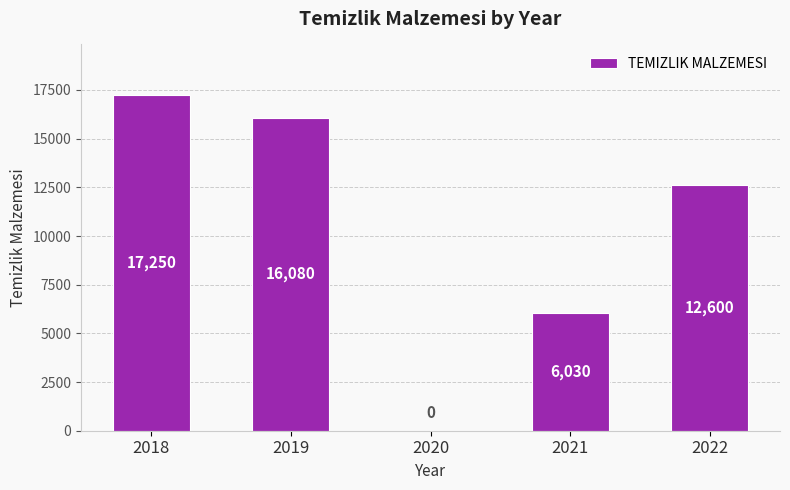

Where does the data first go above 12600?

2018